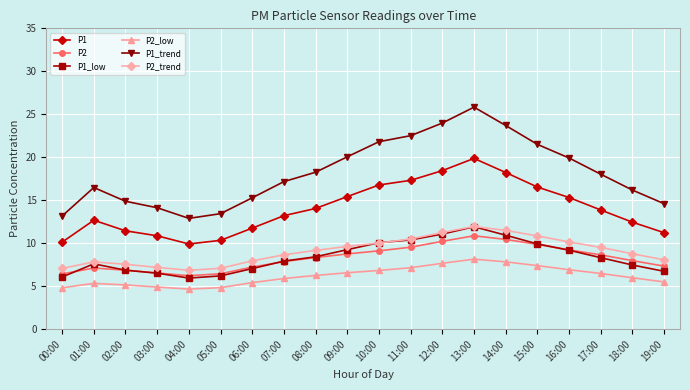

Which series has the largest total across all categories?

P1_trend